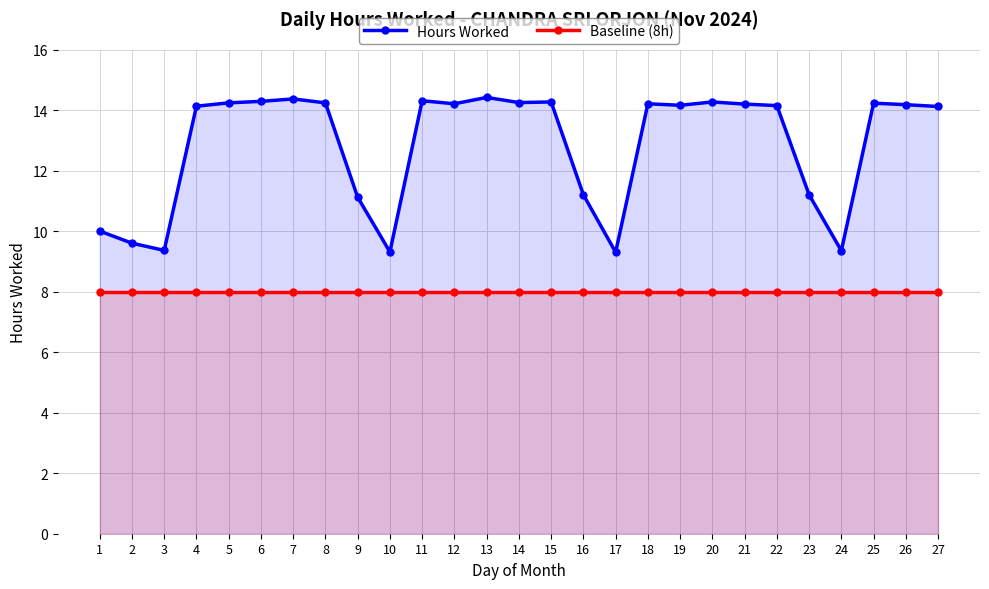

What is the value of the Baseline (8h) point at the 17th from the left?

8.0